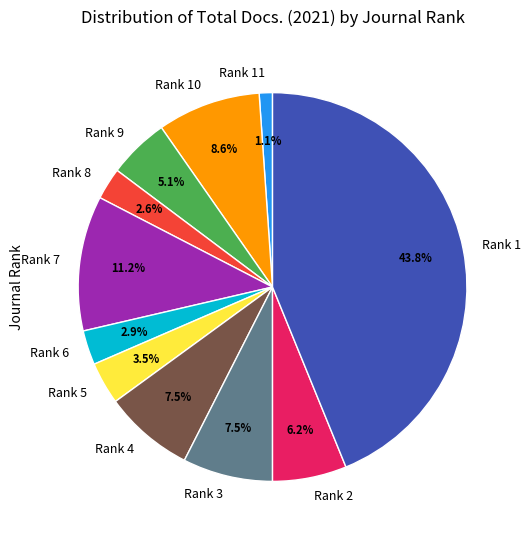

Which has a higher value, Rank 4 or Rank 1?

Rank 1